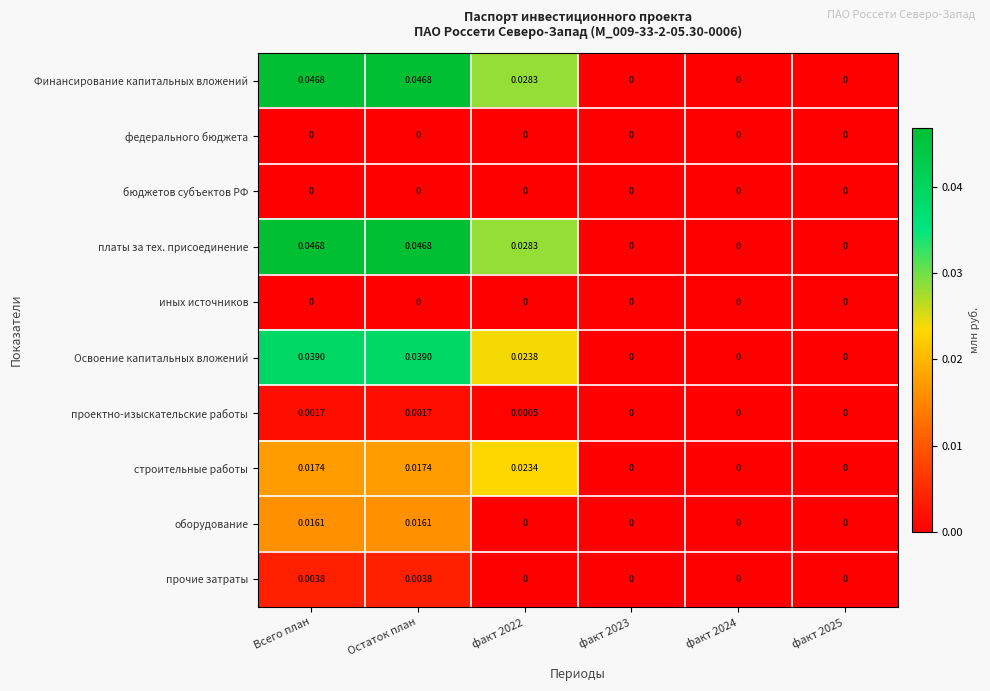

At Остаток план, list the series in order from largest to smallest.

Финансирование капитальных вложений, платы за тех. присоединение, Освоение капитальных вложений, строительные работы, оборудование, прочие затраты, проектно-изыскательские работы, федерального бюджета, бюджетов субъектов РФ, иных источников